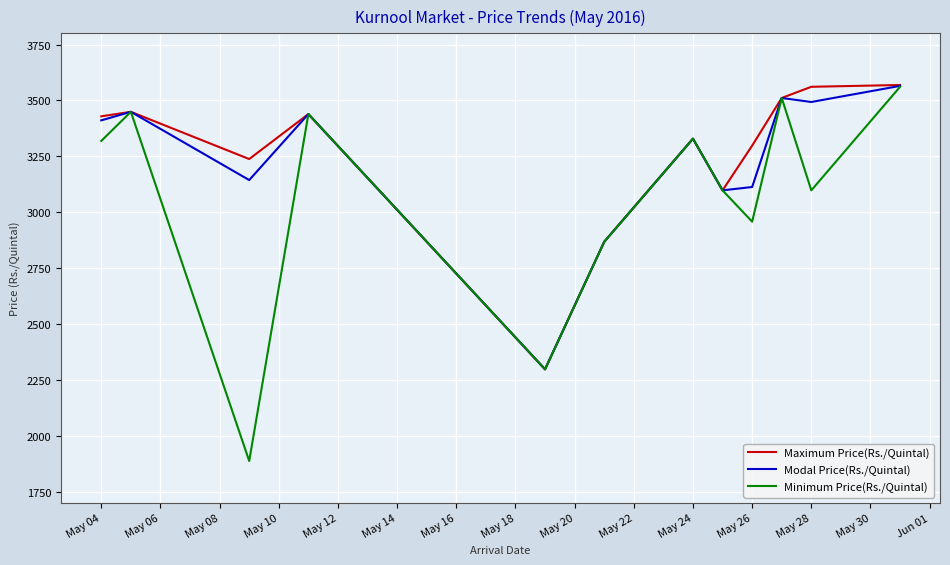

What is the minimum value for Modal Price(Rs./Quintal)?

2298